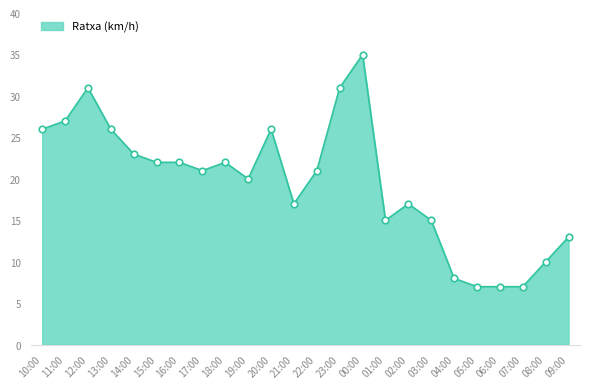

What is the ratio of the value at 09:00 to the value at 10:00?

0.5